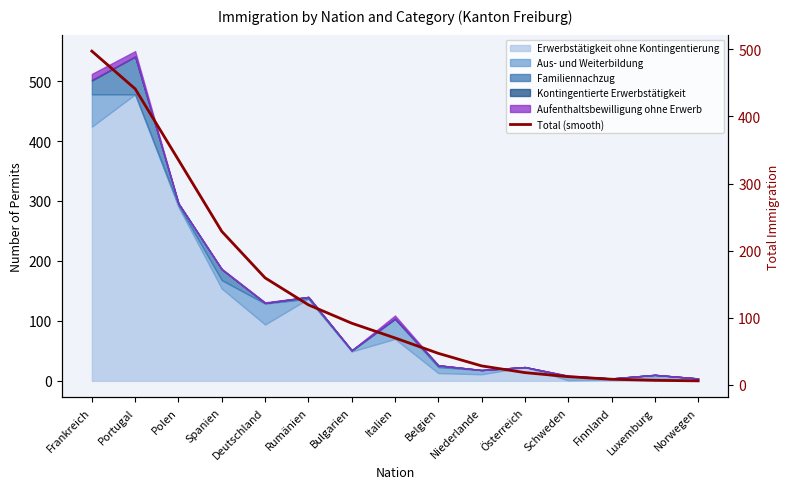

Which category has the highest value in the Erwerbstätigkeit ohne Kontingentierung series?

Portugal